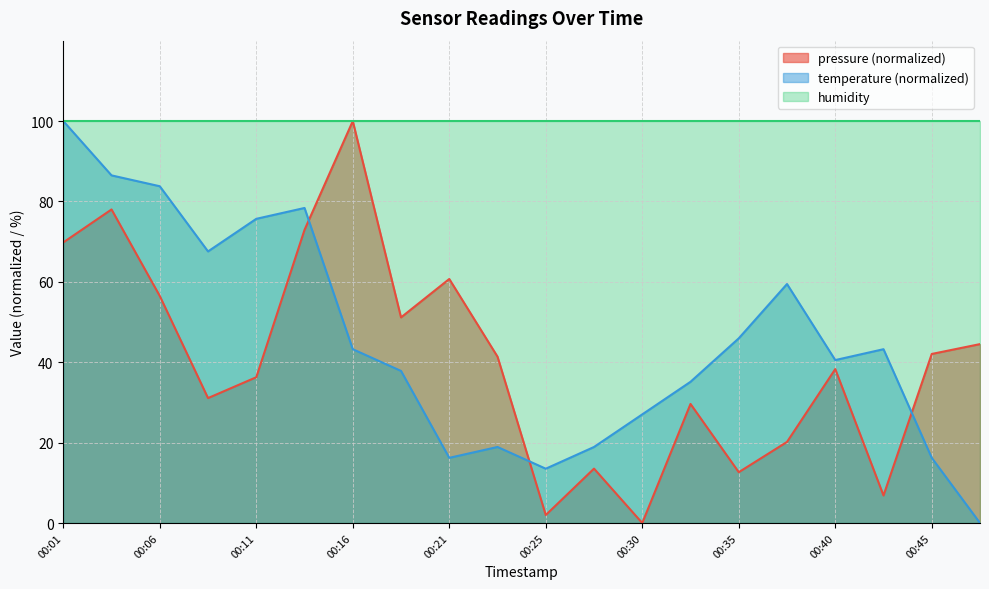

At which label is temperature closest to 50?

00:35